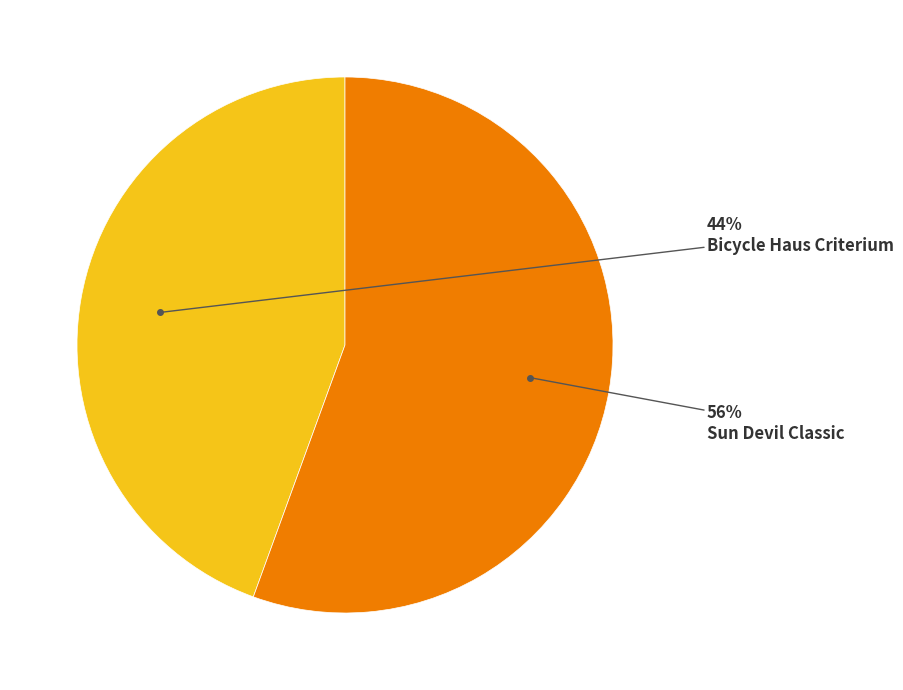

How many slices are in this pie chart?

2